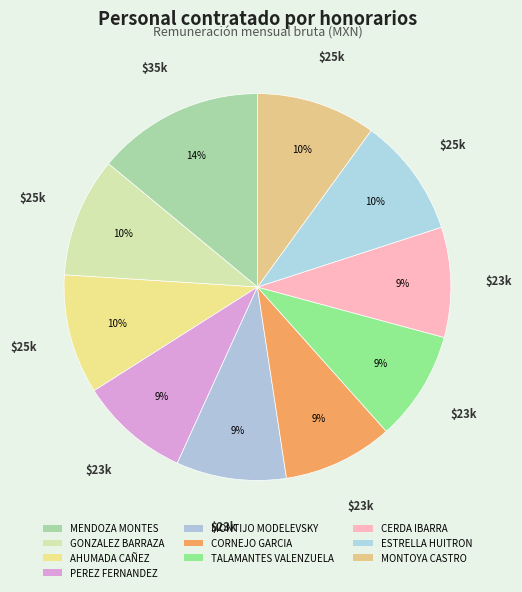

To the nearest percent, what portion does GONZALEZ BARRAZA represent?

10%